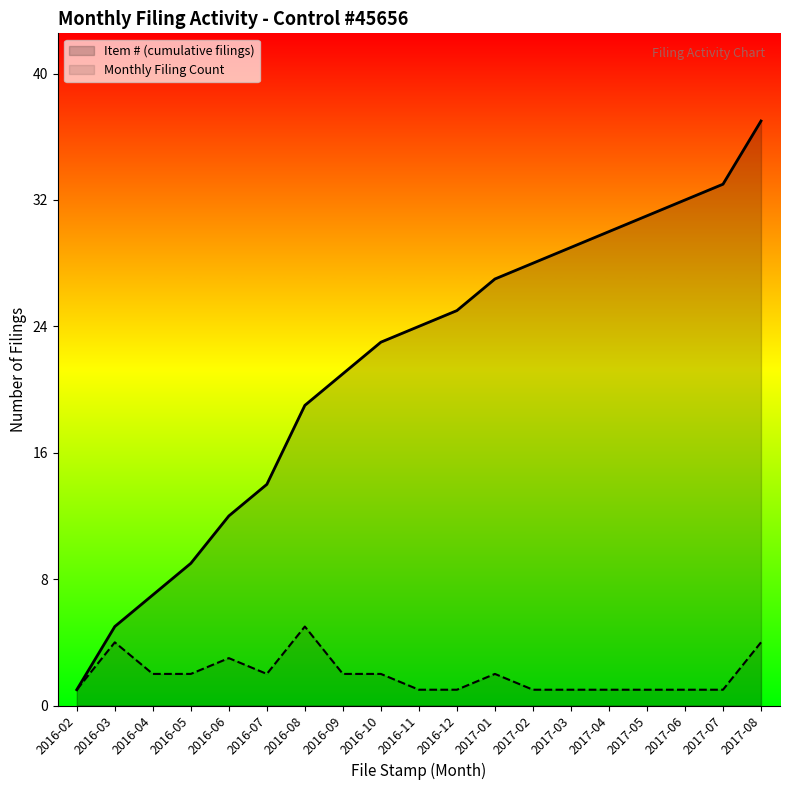

Count the number of data series in this chart.

2